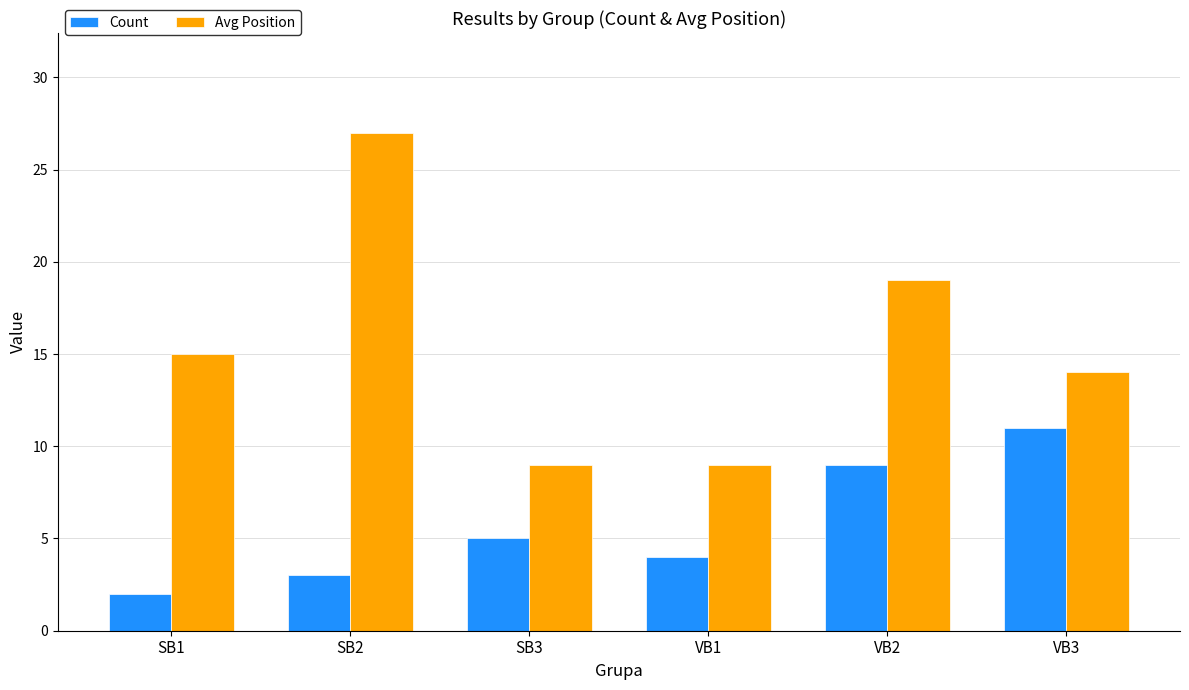

Which series changed the most between VB1 and VB3?

Count